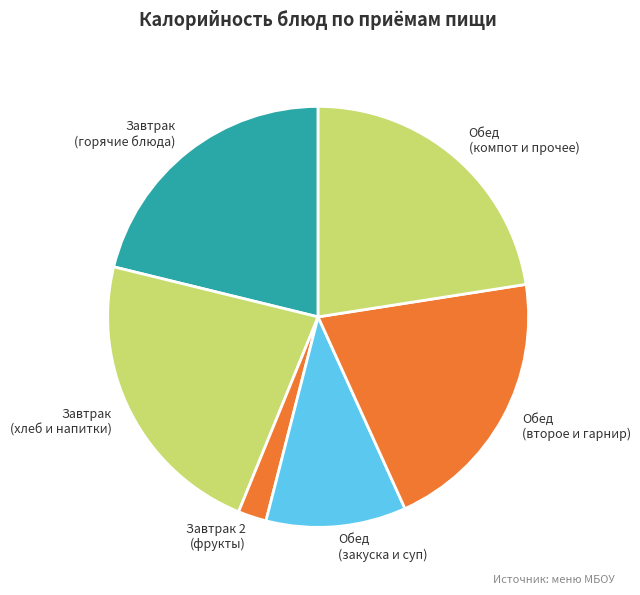

The Завтрак 2 (фрукты) slice represents 13% of the pie. True or false?

False